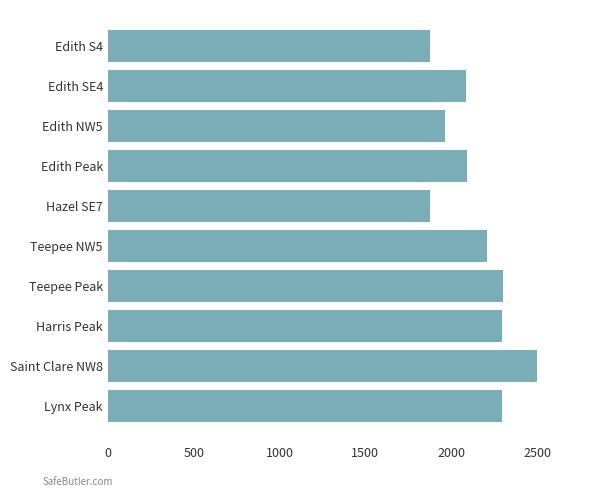

Which has a higher value, Edith Peak or Saint Clare NW8?

Saint Clare NW8